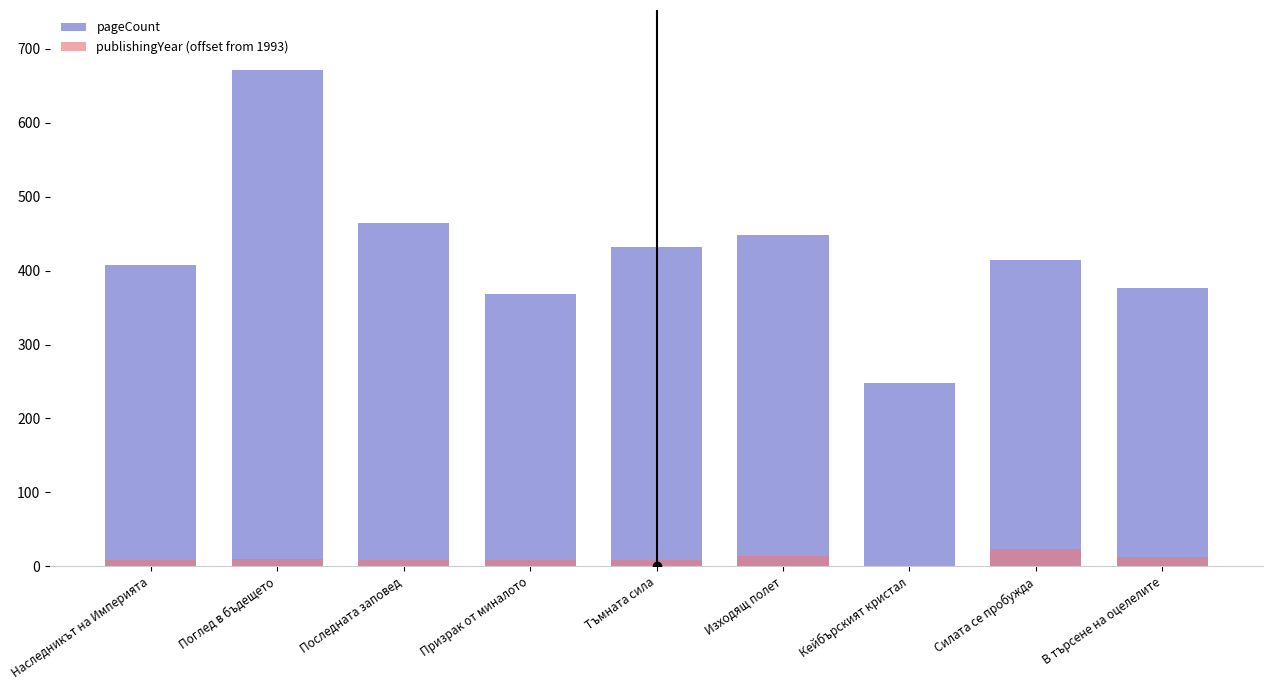

How many groups of bars are there?

9